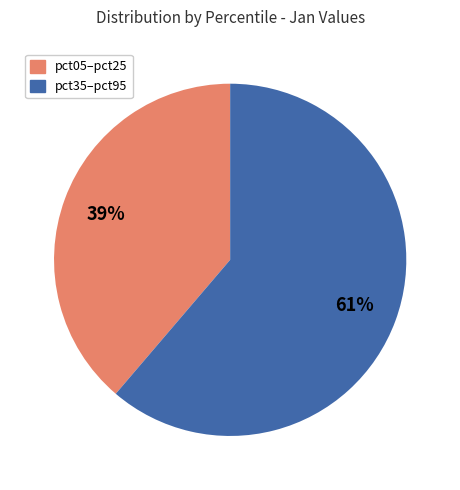

Is there any slice that represents more than half of the pie?

Yes